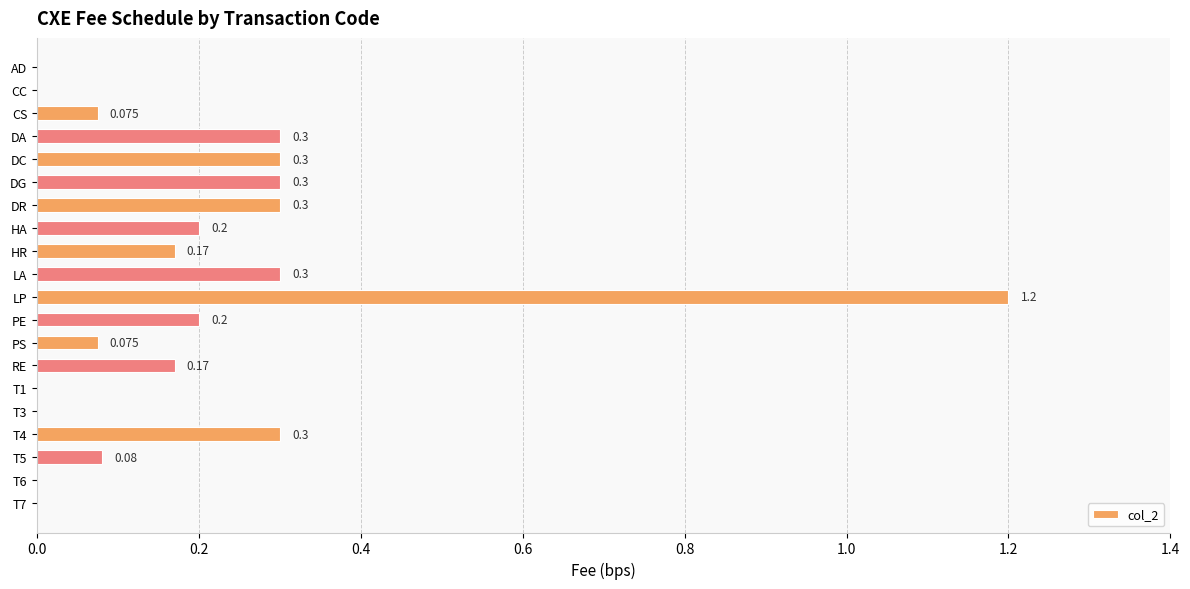

Which category has the highest value across all series?

LP